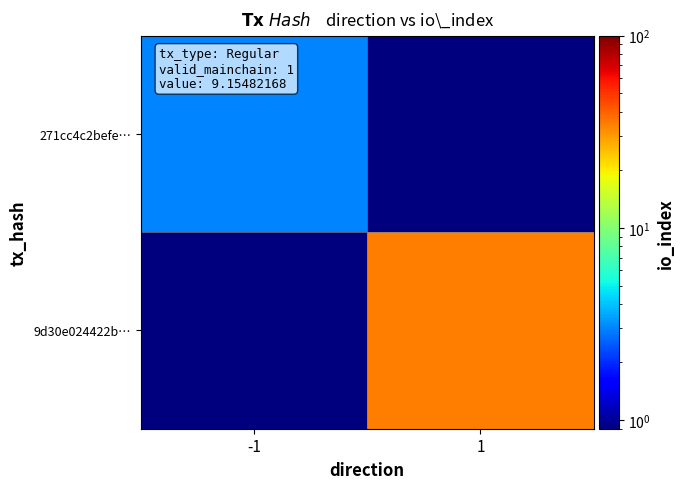

Which series has the largest total across all categories?

9d30e024422b…